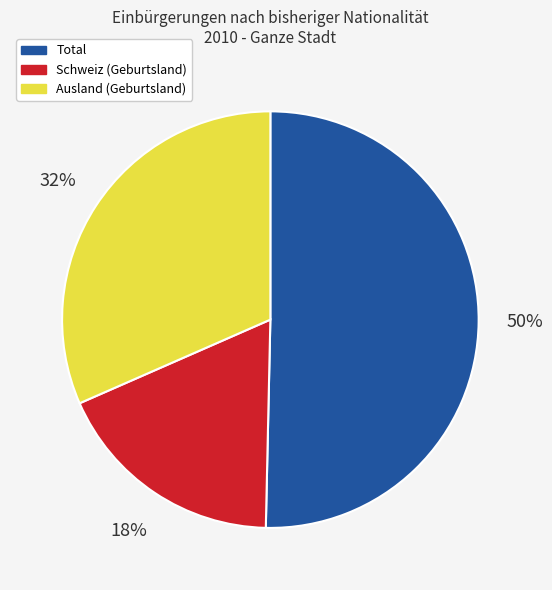

The Schweiz (Geburtsland) slice represents 18% of the pie. True or false?

True